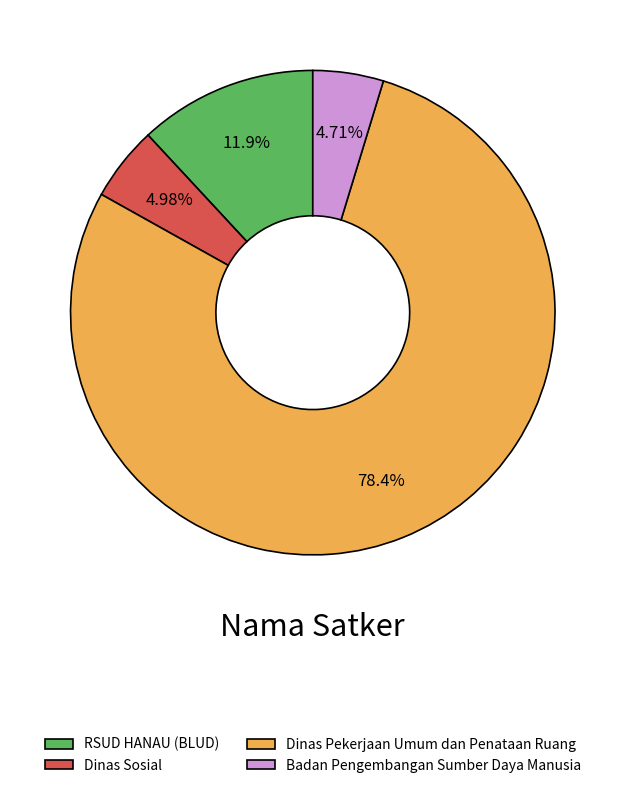

Do RSUD HANAU (BLUD) and Badan Pengembangan Sumber Daya Manusia together represent more than half of the pie?

No